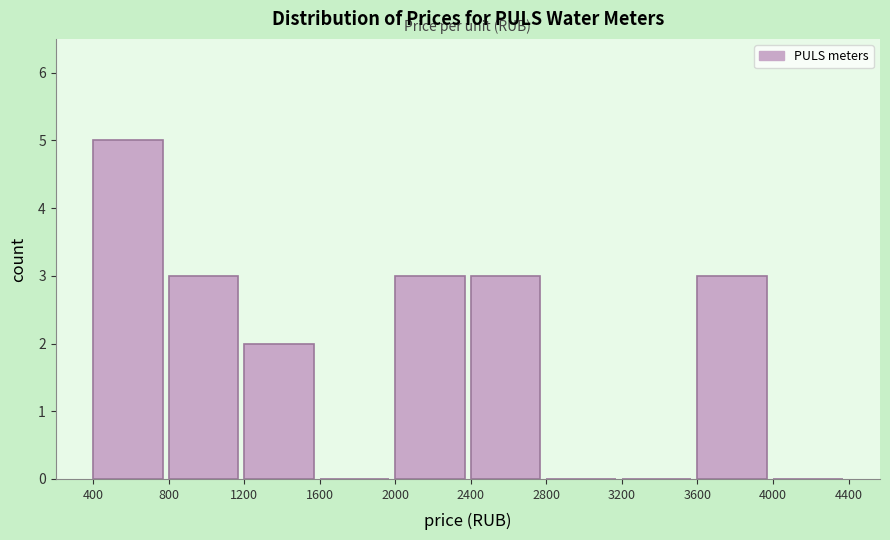

Reading left to right, list every bar in this chart as the range it spans on the x-axis followed by its height. The values are not printed on the chart, so give them approximately, as read against the axis.

400 to 800: 5
800 to 1200: 3
1200 to 1600: 2
1600 to 2000: 0
2000 to 2400: 3
2400 to 2800: 3
2800 to 3200: 0
3200 to 3600: 0
3600 to 4000: 3
4000 to 4400: 0